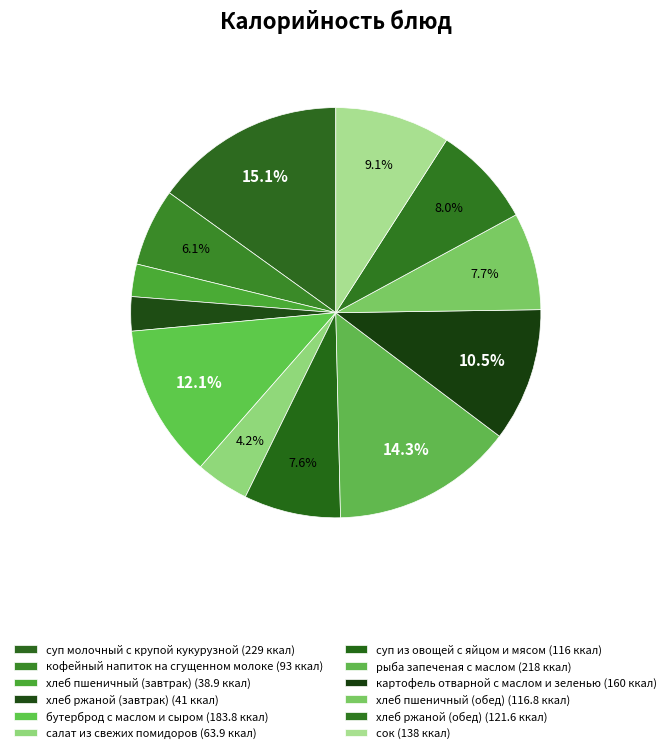

To the nearest percent, what portion does сок represent?

9%